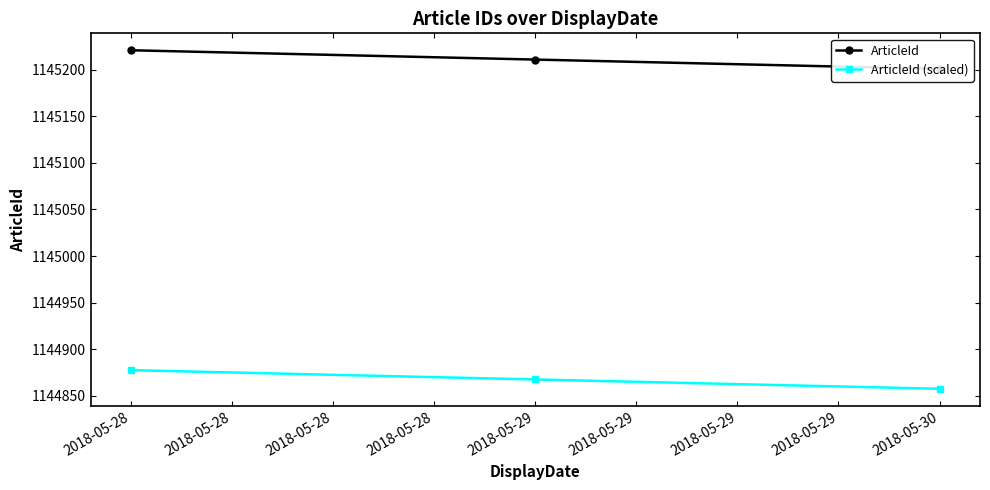

What is the lowest value of the ArticleId (scaled) series?

1144857.4